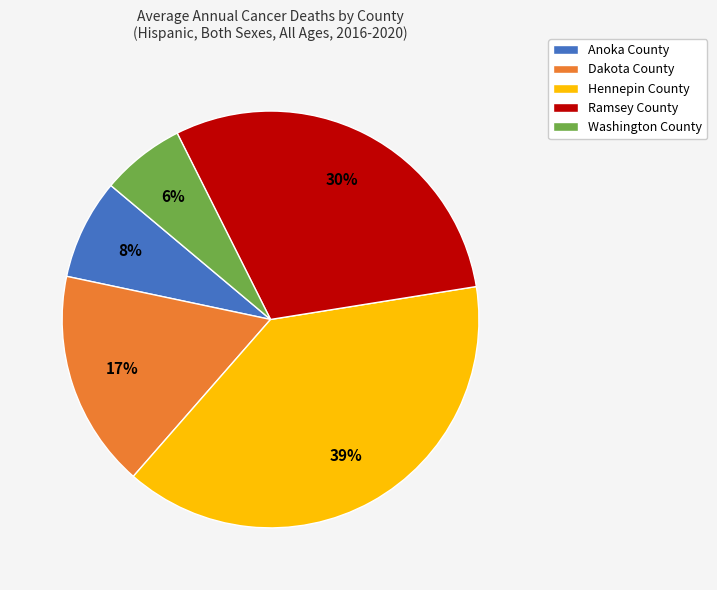

To the nearest percent, what is the difference between the Hennepin County and Dakota County slice percentages?

22%